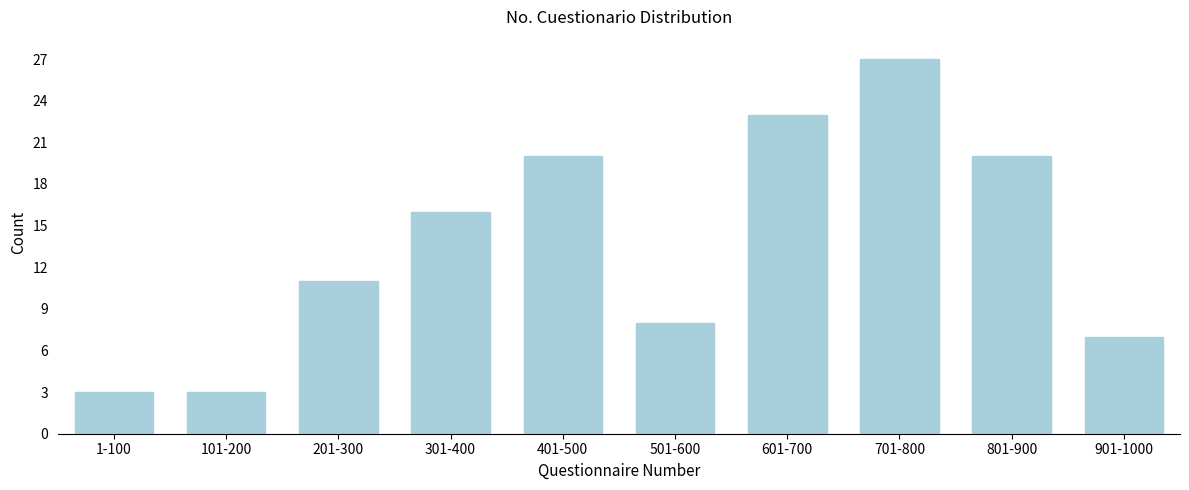

Reading left to right, what are all the values shown in this chart?

1-100=3	101-200=3	201-300=11	301-400=16	401-500=20	501-600=8	601-700=23	701-800=27	801-900=20	901-1000=7